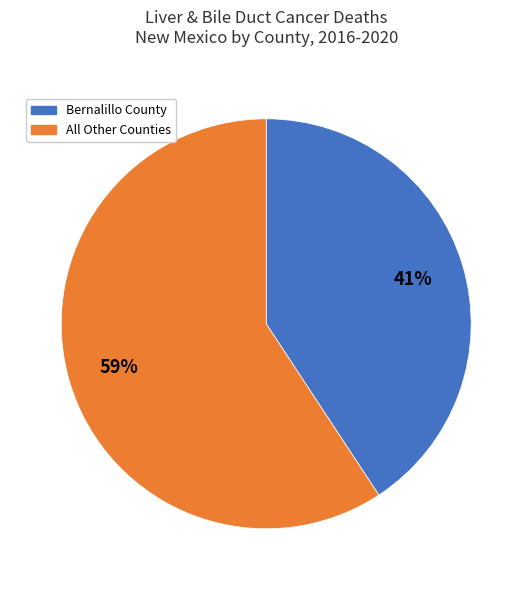

To the nearest percent, what is the average slice percentage?

50%